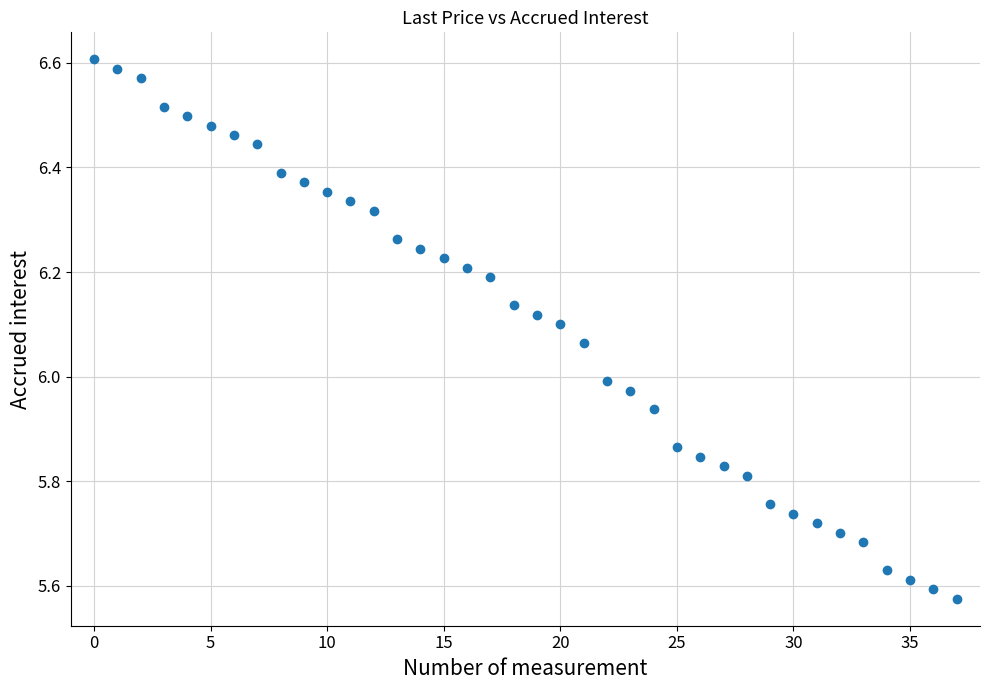

What is the range of Y values (max minus min)?

1.0